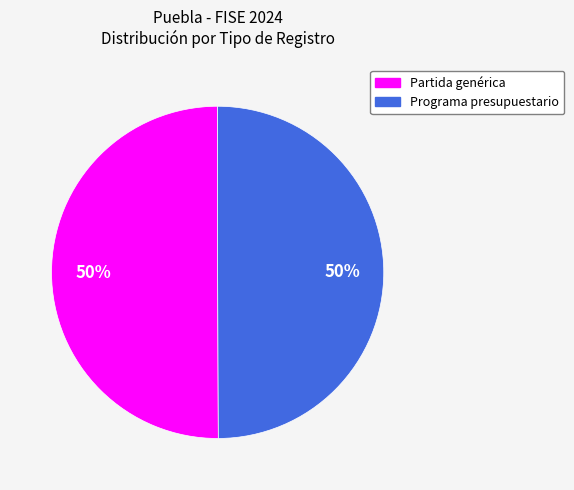

How many slices are in this pie chart?

2